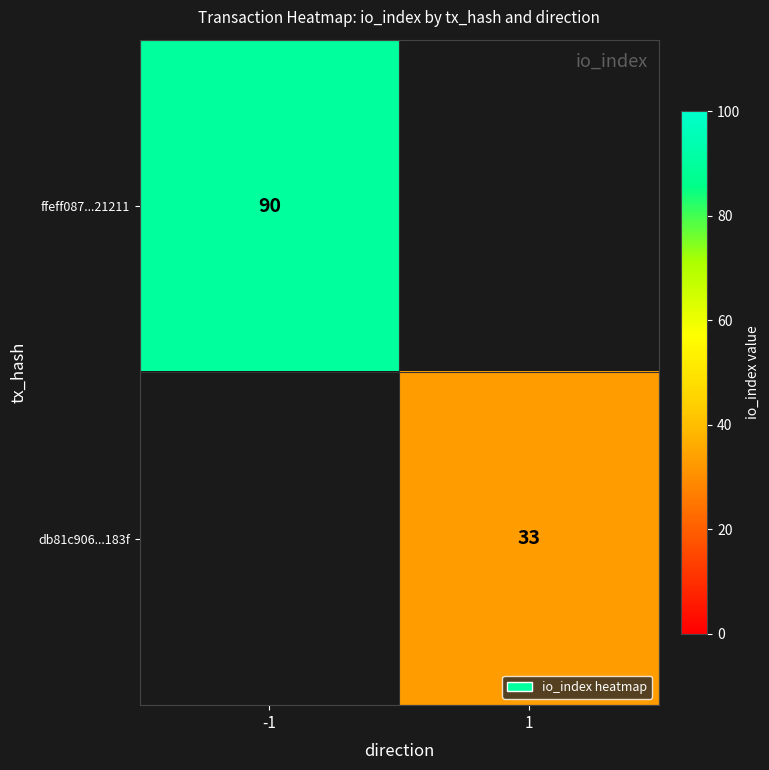

Count the number of data series in this chart.

2